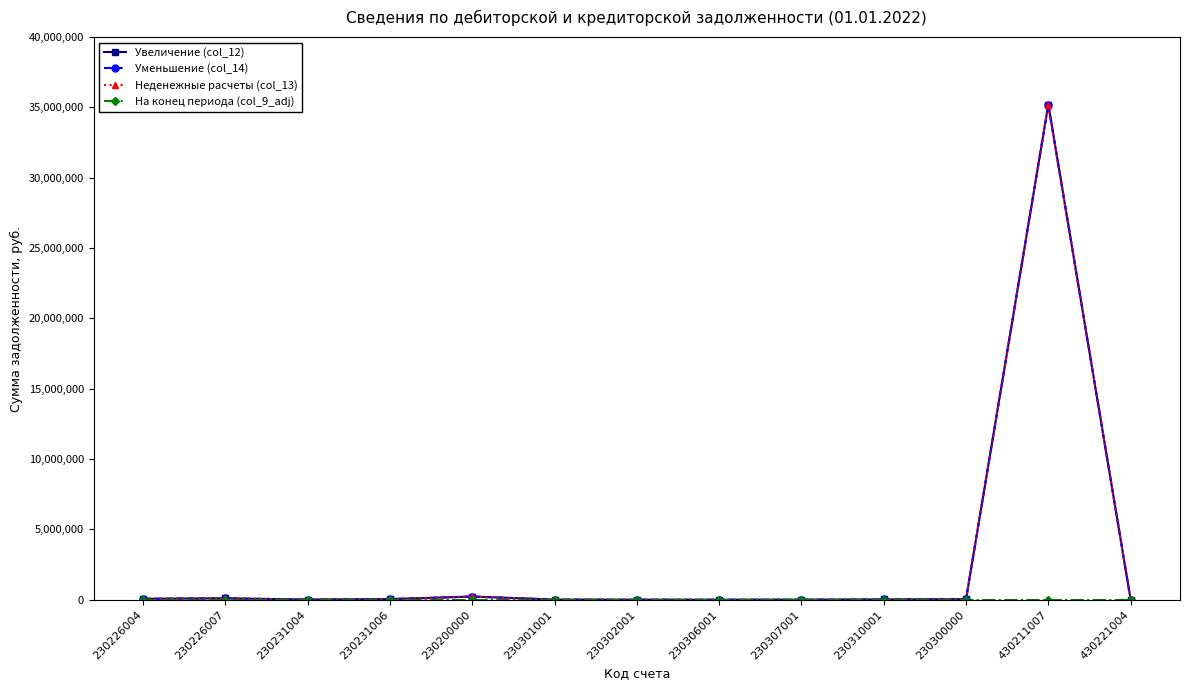

Is this an area chart (filled region under the line)?

No